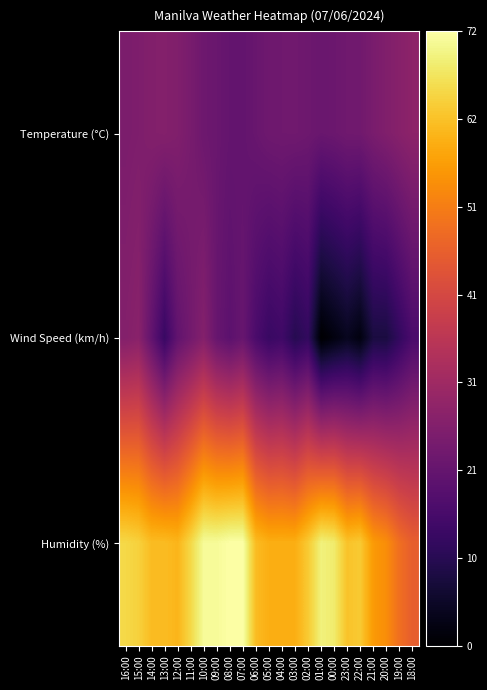

Reading left to right, list all the values displayed in this chart.

Temperature (°C): 16:00=24.5	15:00=25.0	14:00=25.8	13:00=26.0	12:00=25.4	11:00=23.9	10:00=22.1	09:00=21.4	08:00=20.5	07:00=20.3	06:00=21.3	05:00=22.3	04:00=22.5	03:00=22.6	02:00=22.1	01:00=21.4	00:00=21.8	23:00=22.6	22:00=22.7	21:00=24.2	20:00=25.4	19:00=26.6	18:00=27.6
Wind Speed (km/h): 16:00=26.0	15:00=27.0	14:00=20.0	13:00=13.0	12:00=20.0	11:00=23.0	10:00=26.0	09:00=21.0	08:00=19.0	07:00=21.0	06:00=16.0	05:00=13.0	04:00=14.0	03:00=10.0	02:00=12.0	01:00=0.0	00:00=2.0	23:00=4.0	22:00=2.0	21:00=8.0	20:00=8.0	19:00=12.0	18:00=16.0
Humidity (%): 16:00=65.0	15:00=64.0	14:00=61.0	13:00=61.0	12:00=60.0	11:00=65.0	10:00=71.0	09:00=71.0	08:00=72.0	07:00=72.0	06:00=61.0	05:00=59.0	04:00=59.0	03:00=59.0	02:00=63.0	01:00=69.0	00:00=68.0	23:00=62.0	22:00=63.0	21:00=56.0	20:00=54.0	19:00=49.0	18:00=46.0